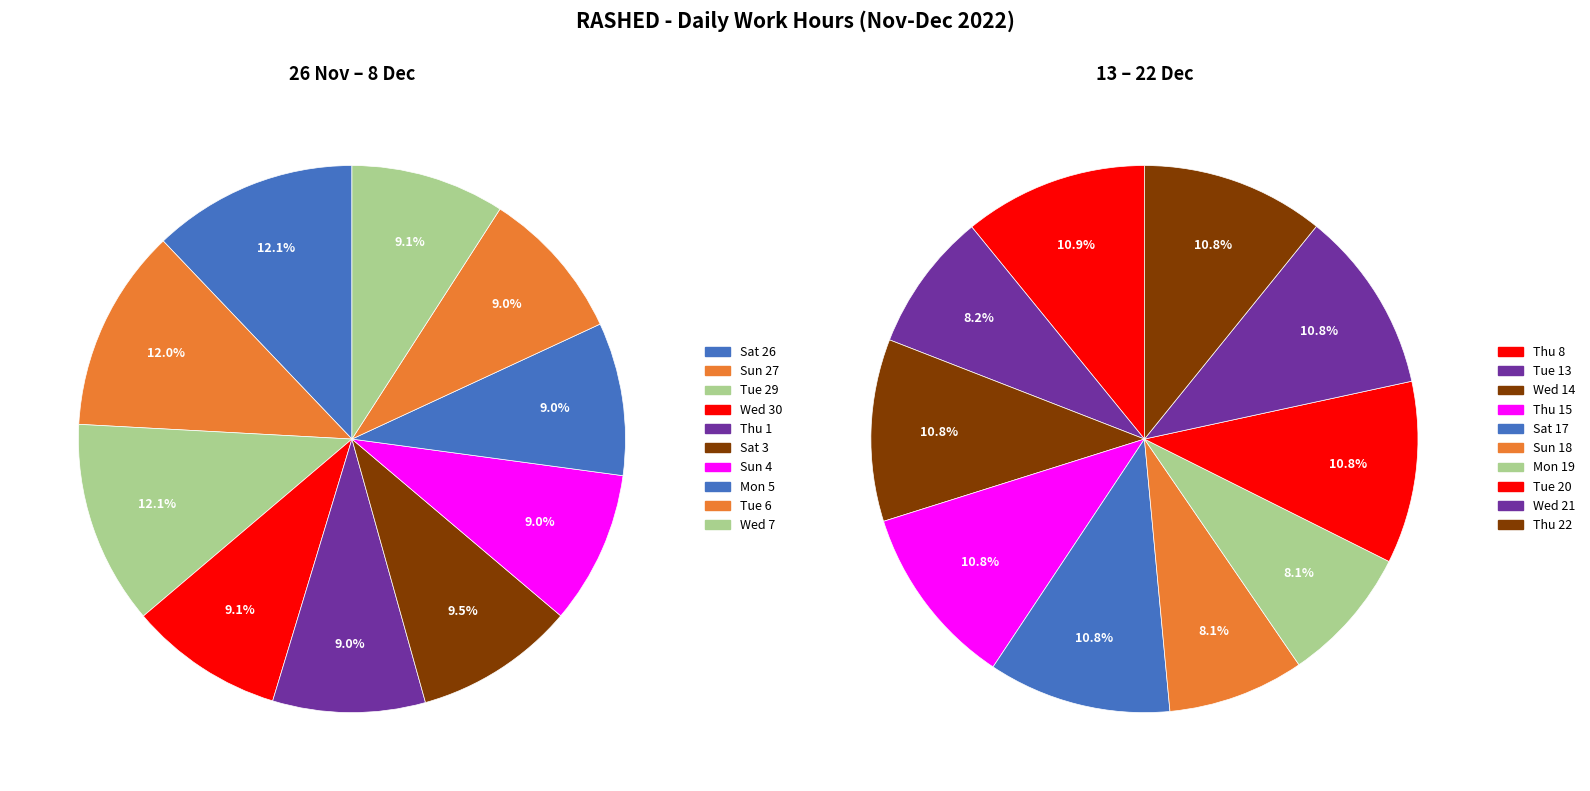

Count the number of slices in the pie.

20